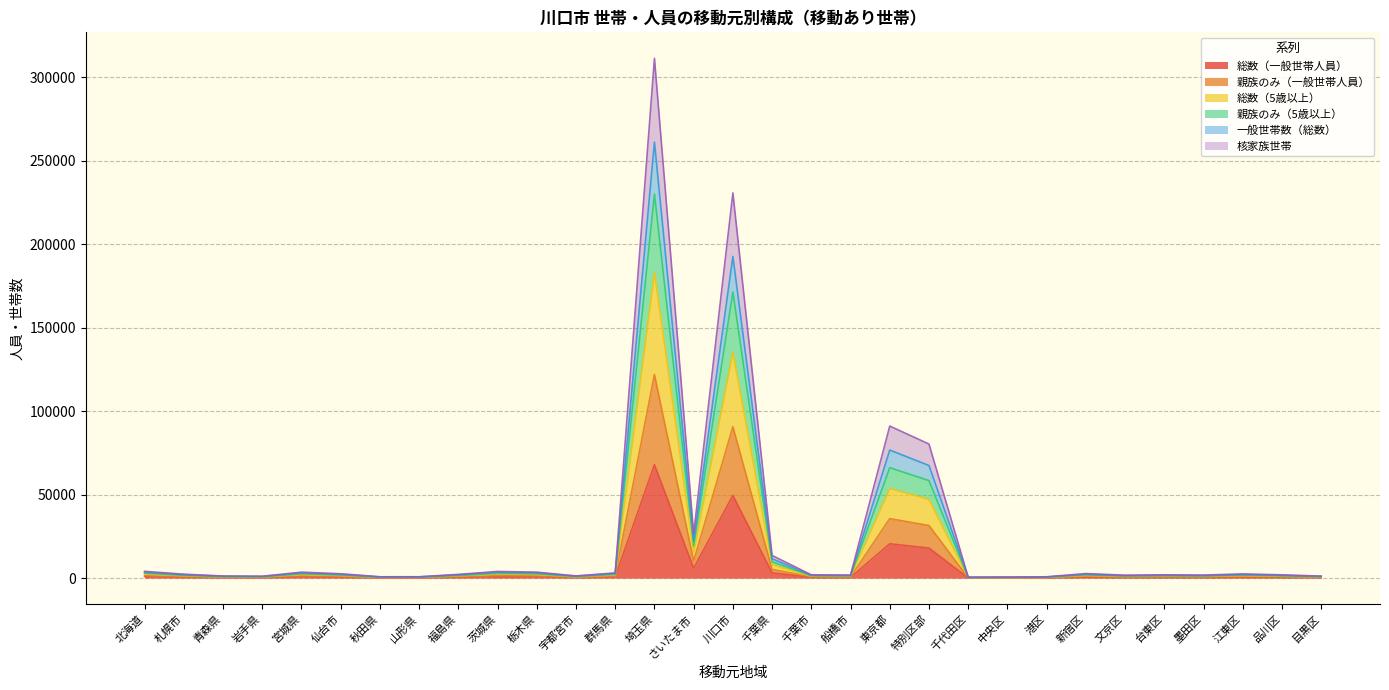

True or false: 親族のみ（一般世帯人員） and 総数（一般世帯人員） intersect in this chart.

False